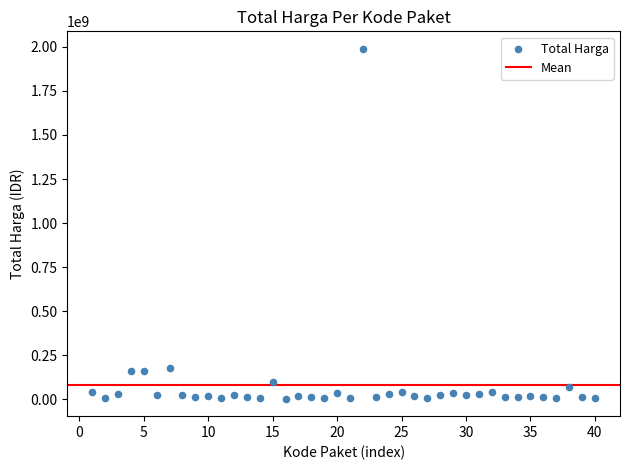

What is the range of X values (max minus min)?

39